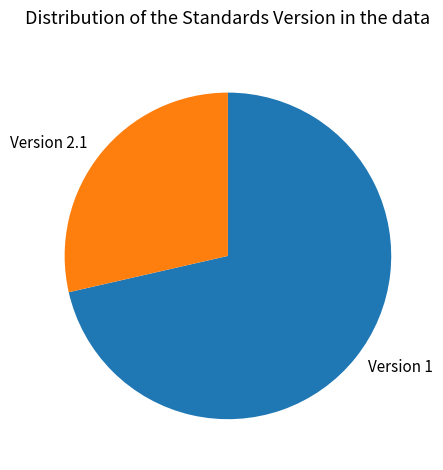

Which category has the biggest portion of the pie?

Version 1